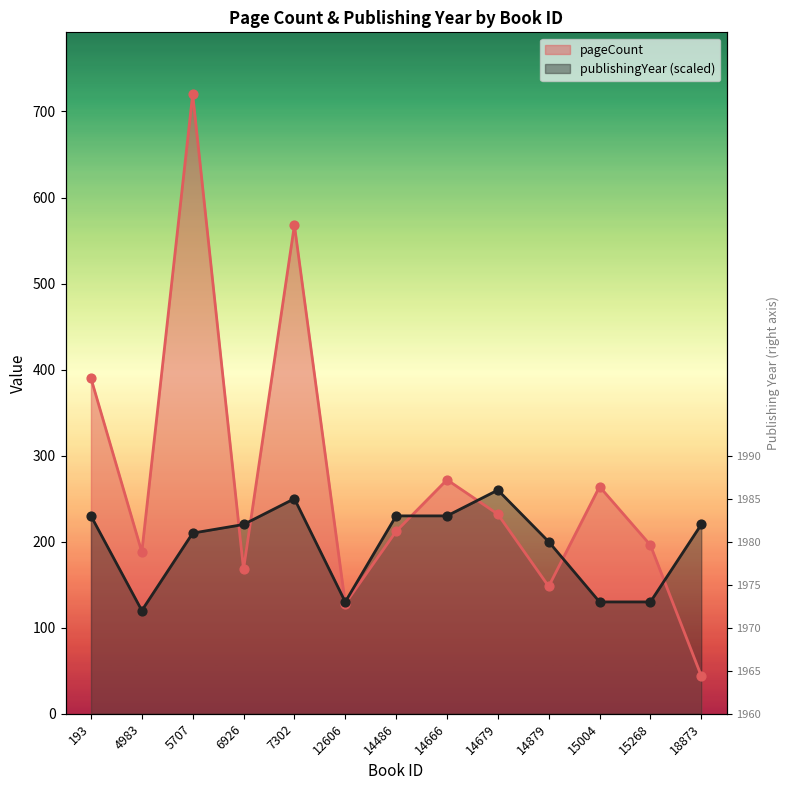

Is the value of pageCount at 7302 greater than the value of publishingYear at 5707?

Yes